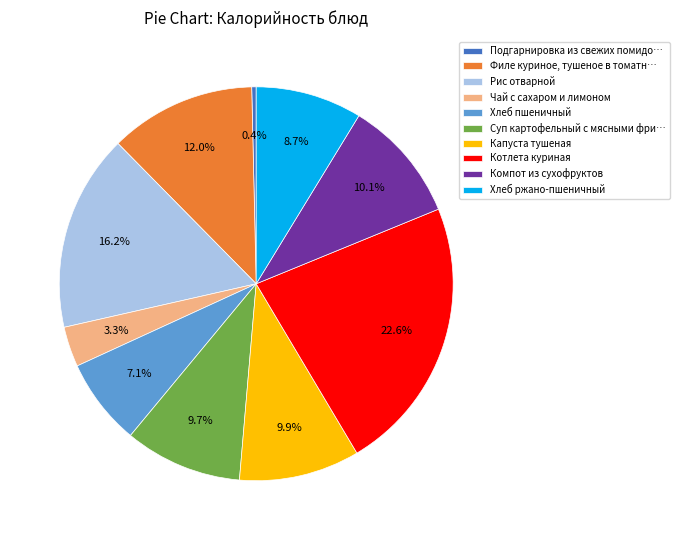

Between Чай с сахаром и лимоном and Рис отварной, which is larger?

Рис отварной